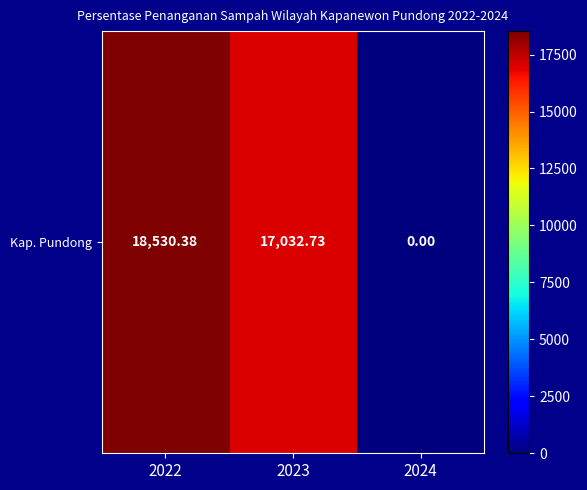

Between 2023 and 2024, which is larger?

2023